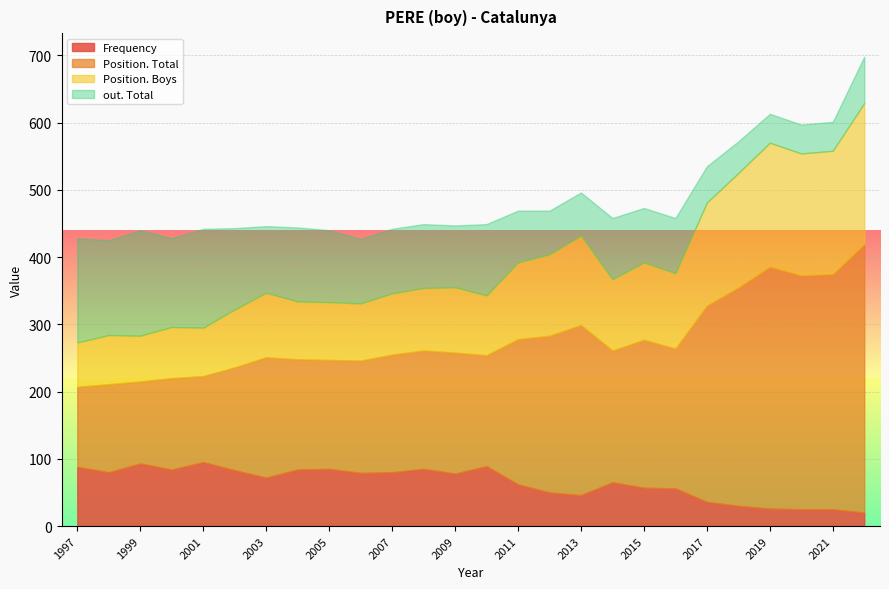

What is the total value across all series at 2003?

446